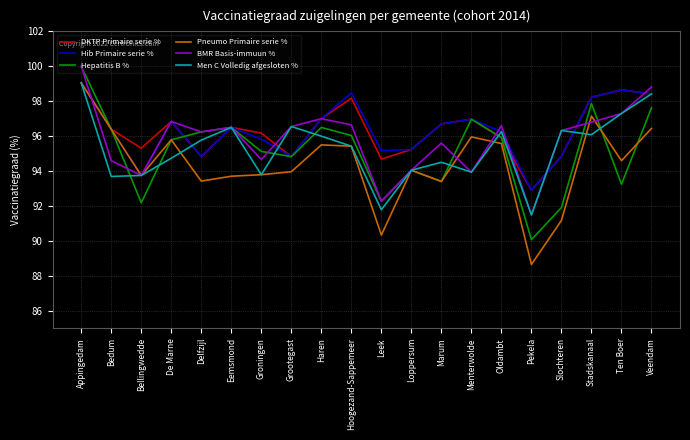

What is the sum of all Hib Primaire serie % values?

1926.9